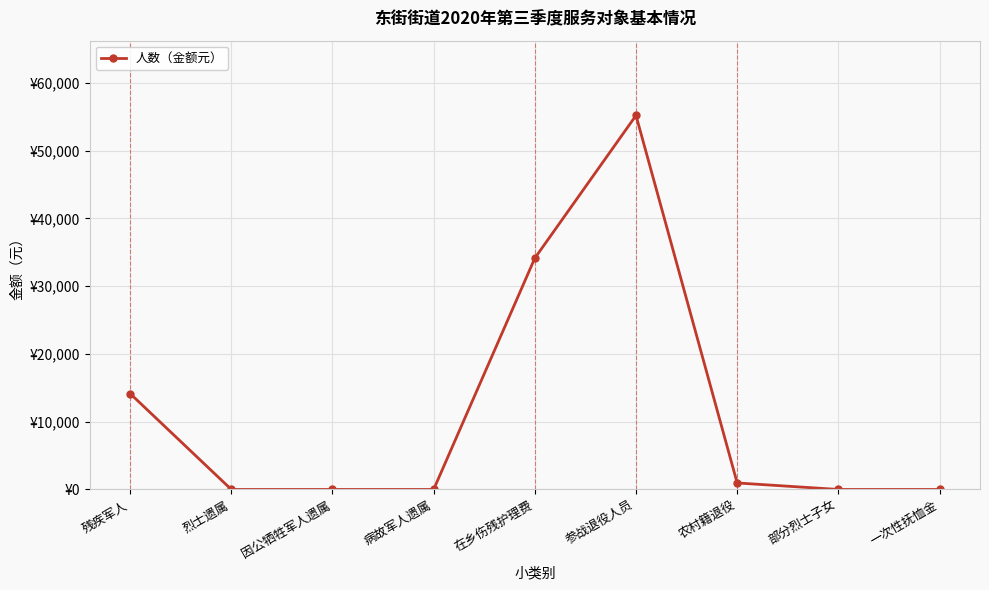

Is it true that the value at 部分烈士子女 is 20578?

False